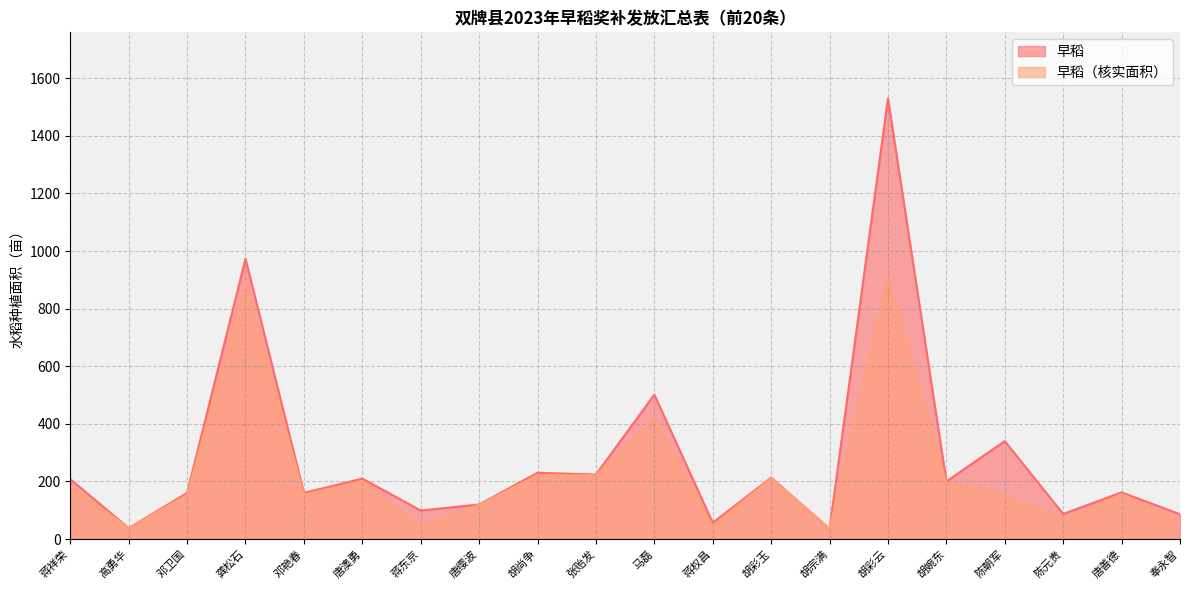

What position from the left is 蒋东京?

7